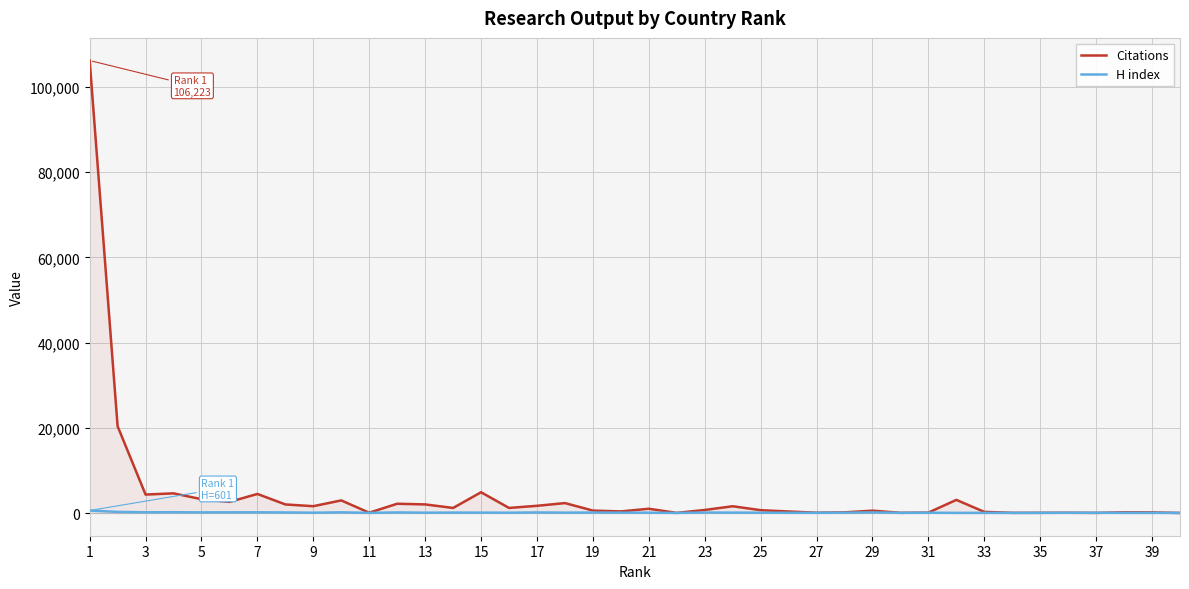

Which series has the largest range (max minus min)?

Citations